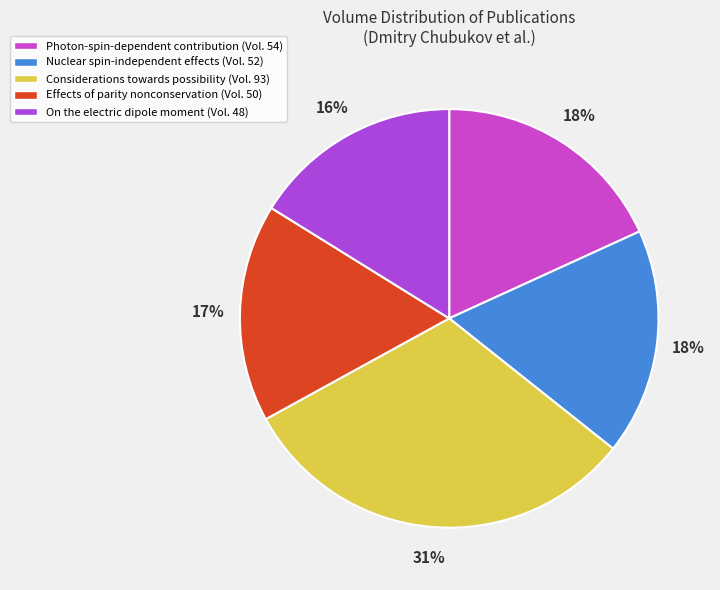

Approximately how many times larger is the value at Effects of parity nonconservation compared to Considerations towards possibility?

0.5